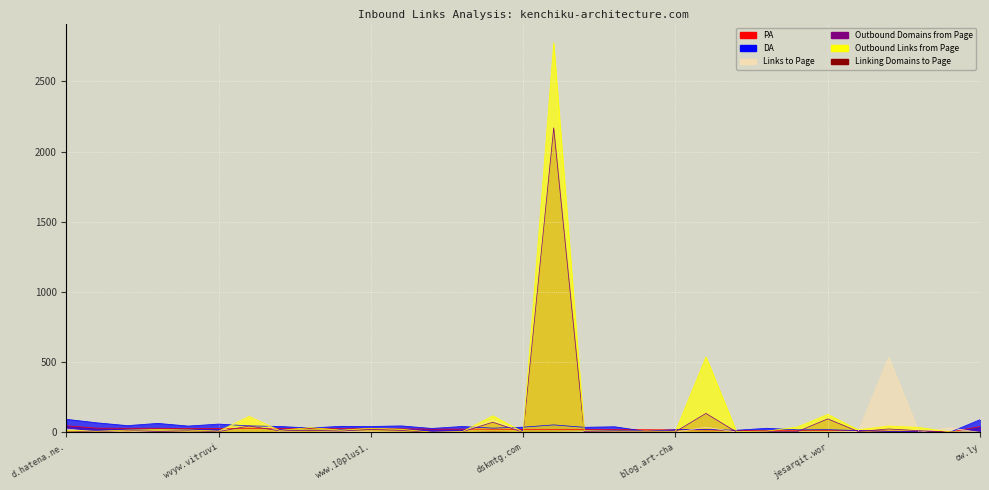

At which label does PA reach its peak?

d.hatena.ne.